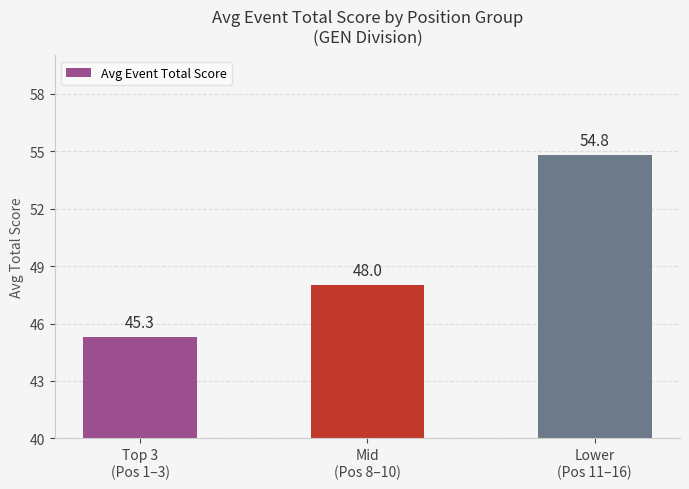

What is the change in value from Mid
(Pos 8–10) to Lower
(Pos 11–16)?

+6.8